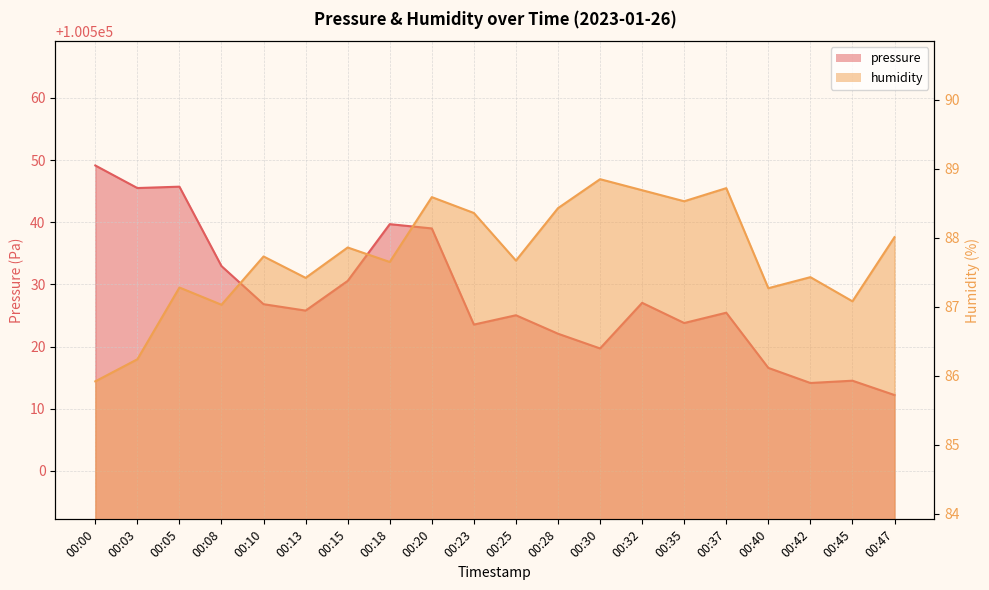

What is the total value across all series at 00:00?

100635.1